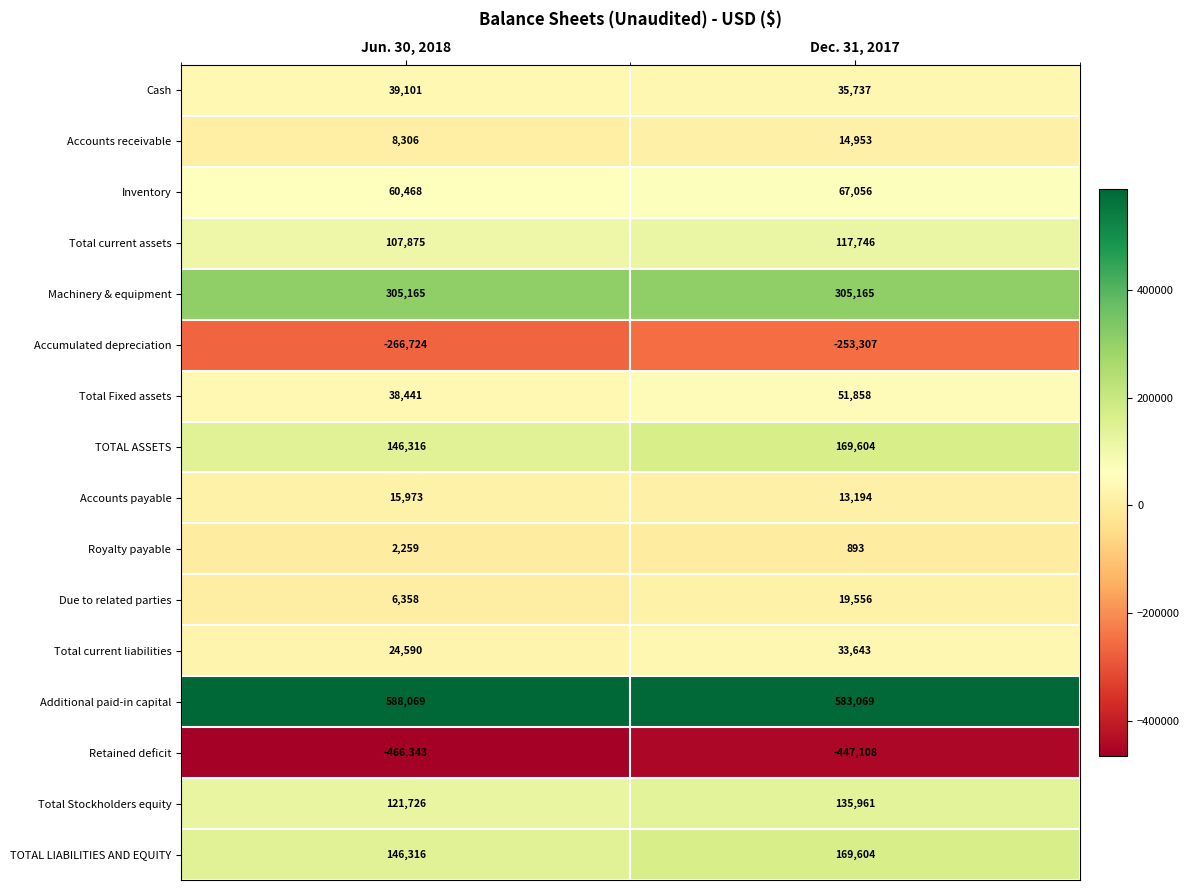

What is the approximate value of TOTAL LIABILITIES AND EQUITY at Jun. 30, 2018, to the nearest 50?

146300